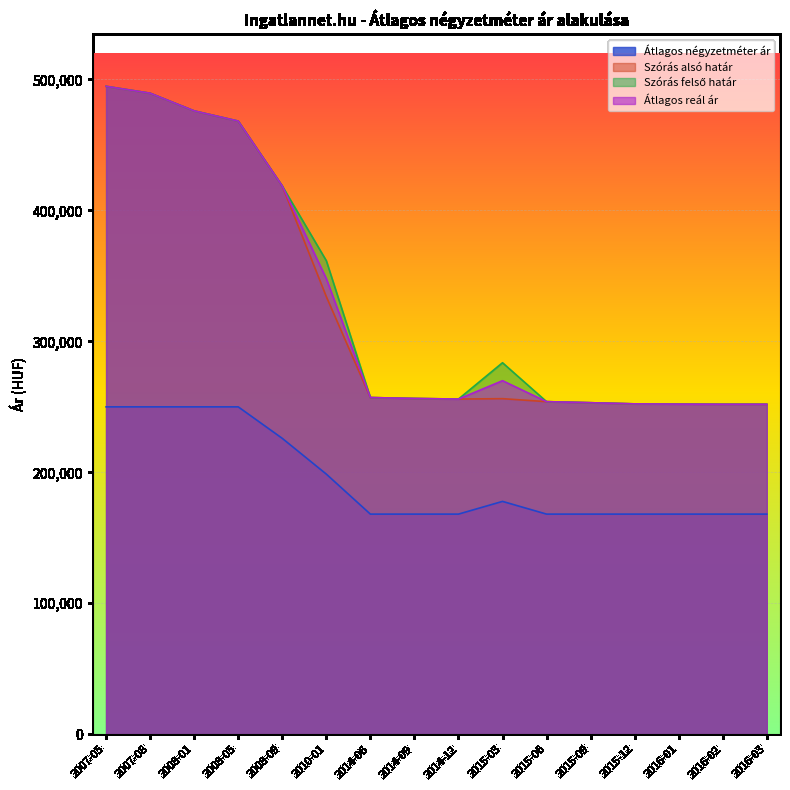

True or false: Átlagos négyzetméter ár and Szórás felső határ cross at least once.

False